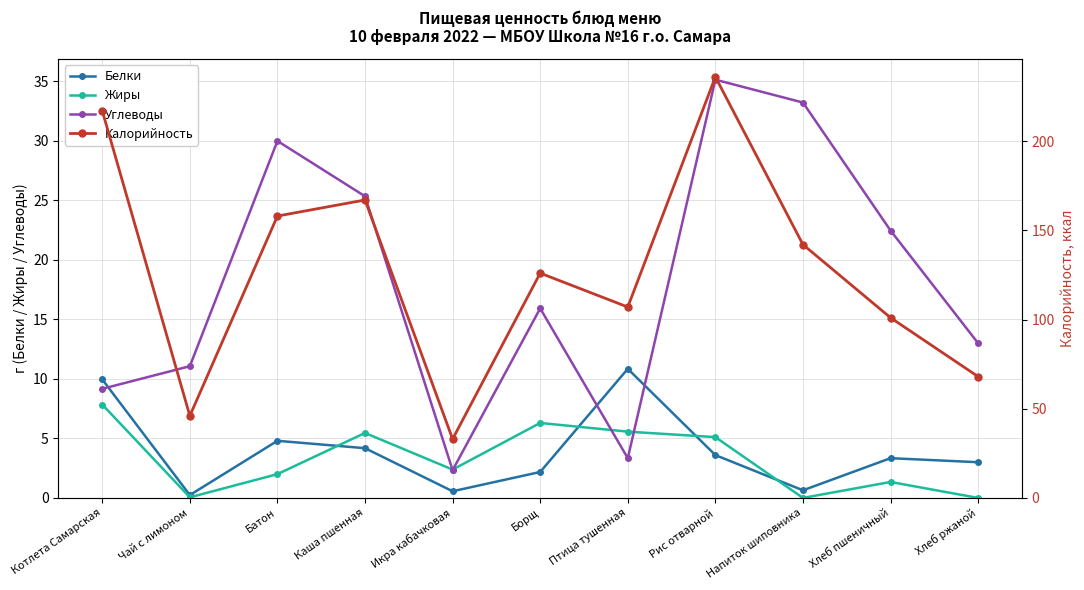

How many values in the Жиры series exceed 2?

6